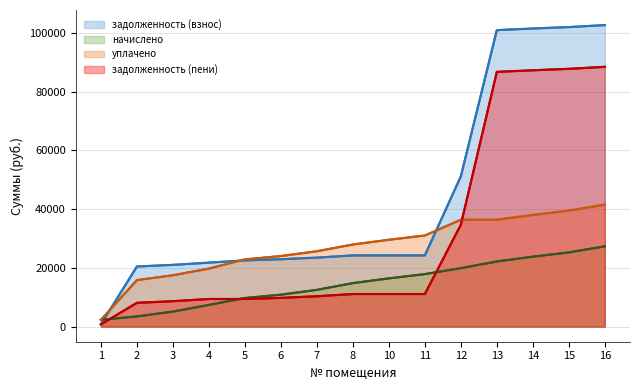

Which label corresponds to the smallest value in the chart?

1